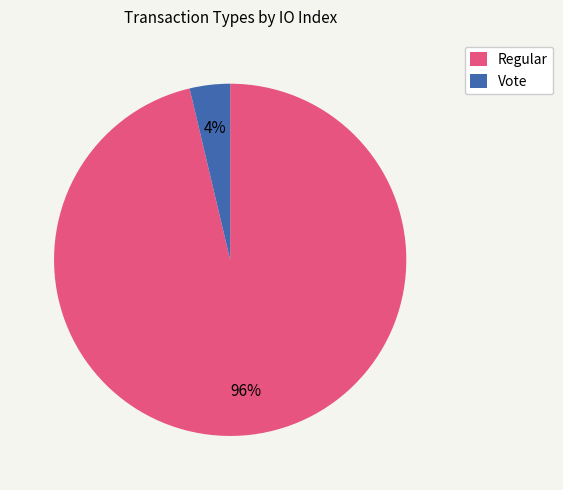

Is Regular the majority of the pie?

Yes